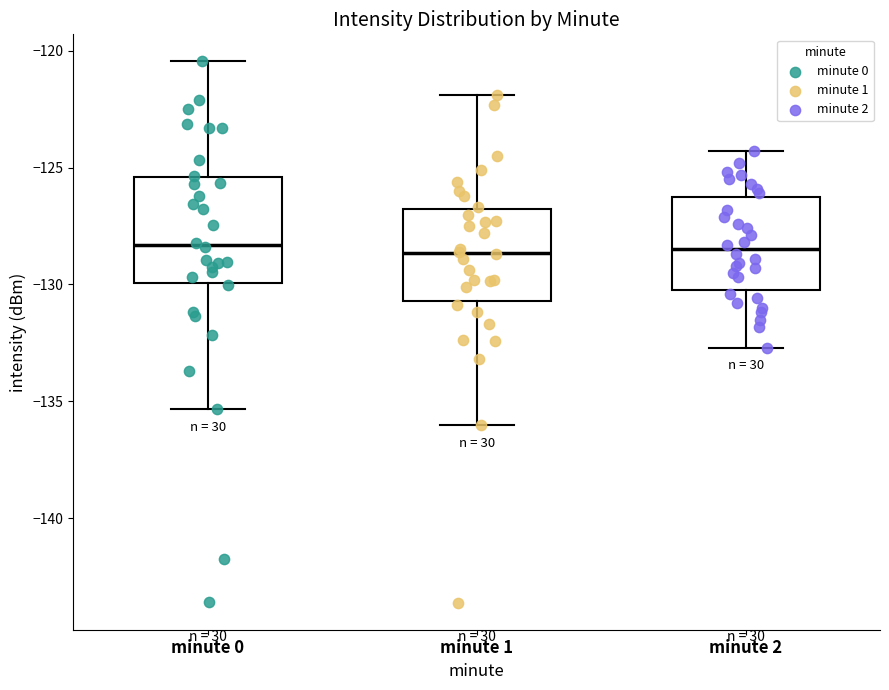

Comparing the boxes themselves (not the whiskers), which one is the tallest?

minute 0